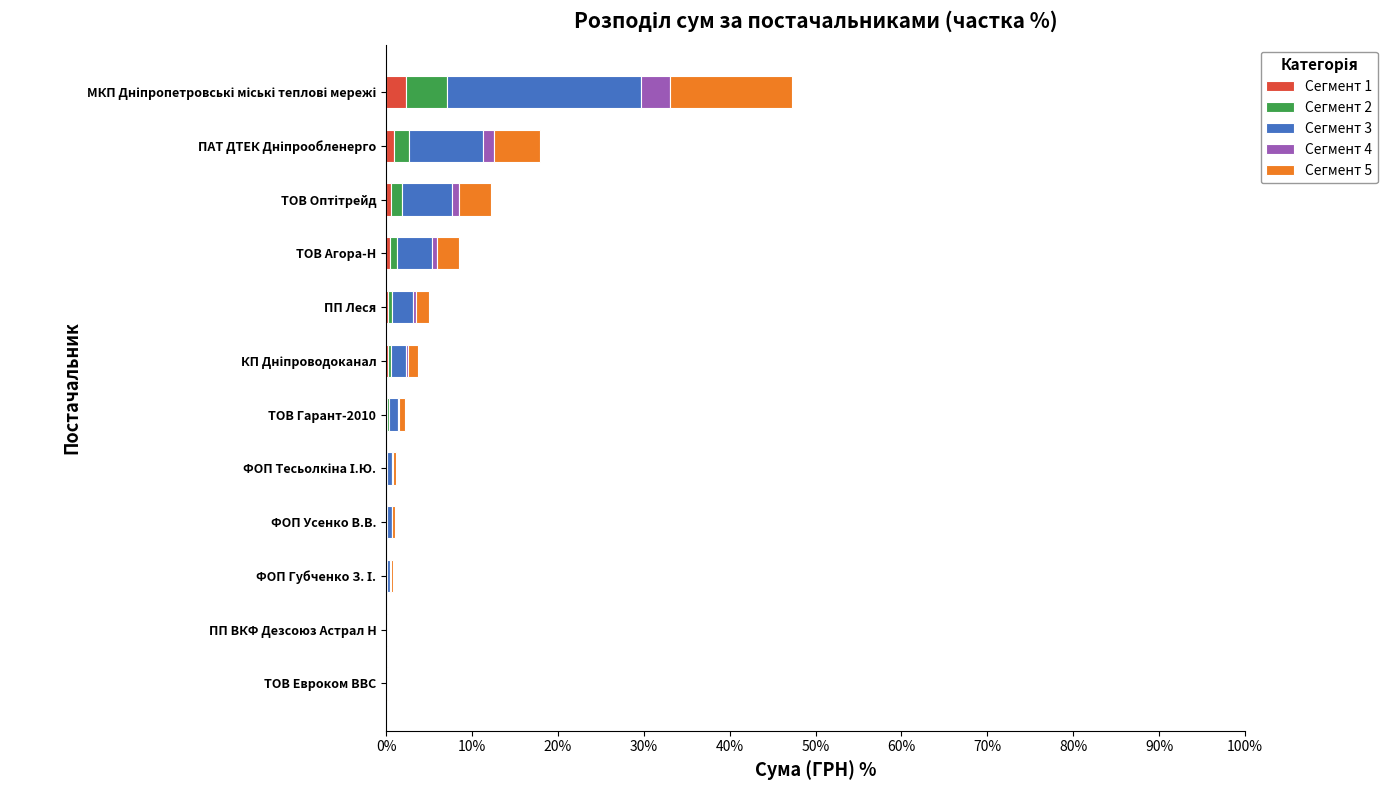

What is the sum of all Сегмент 1 values?

5.0